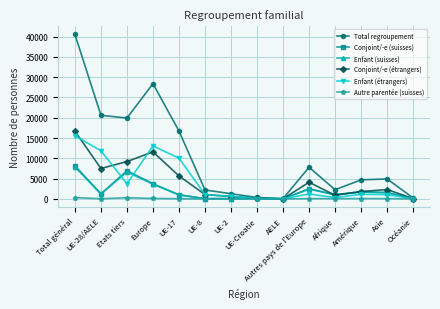

What is the label of the 3rd point from the right?

Amérique